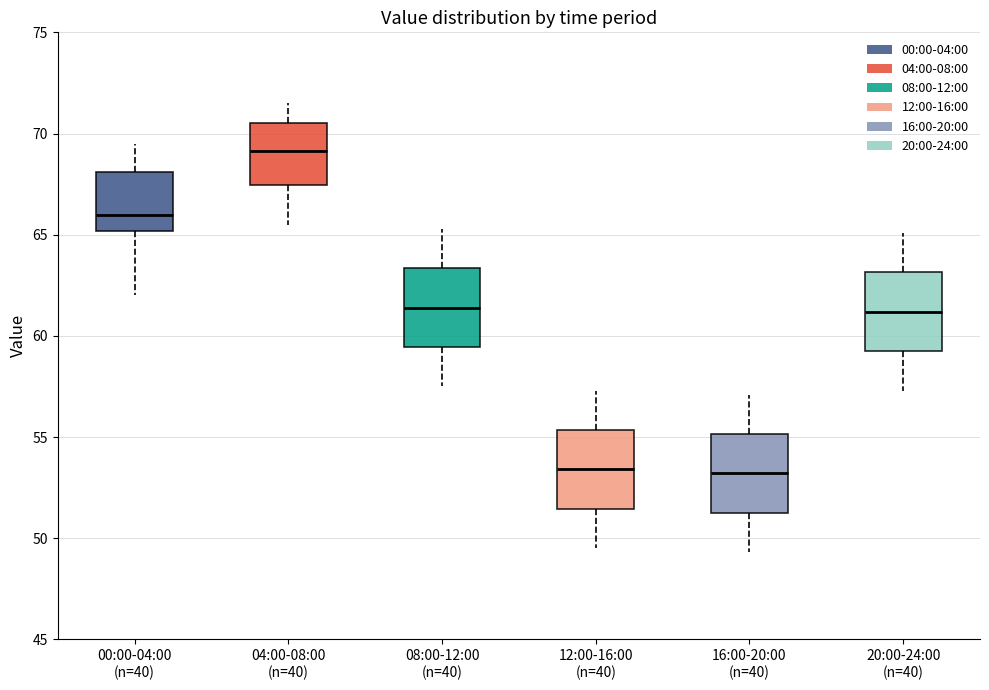

Where is the lower edge of the box for 20:00-24:00 (n=40) on the y-axis? The values are not printed on the chart, so give them approximately, as read against the axis.

59.5